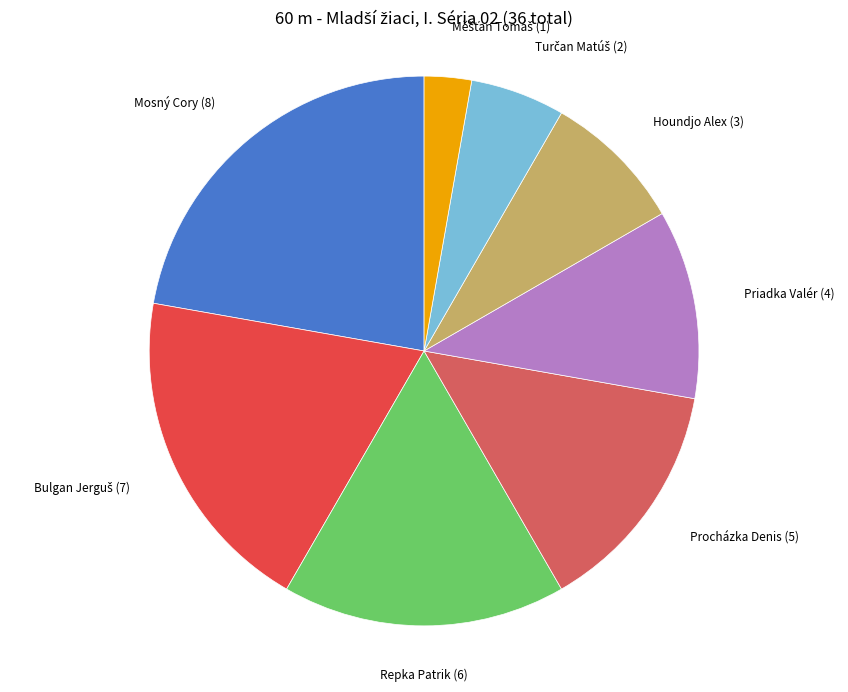

Does any single category account for the majority?

No